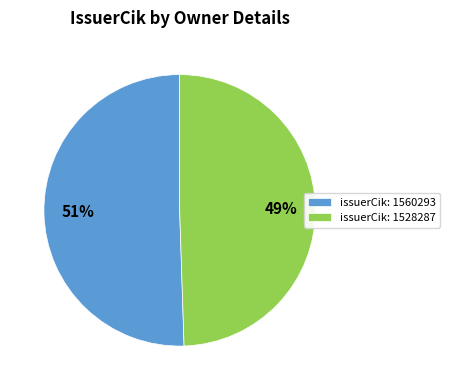

How many slices are in this pie chart?

2